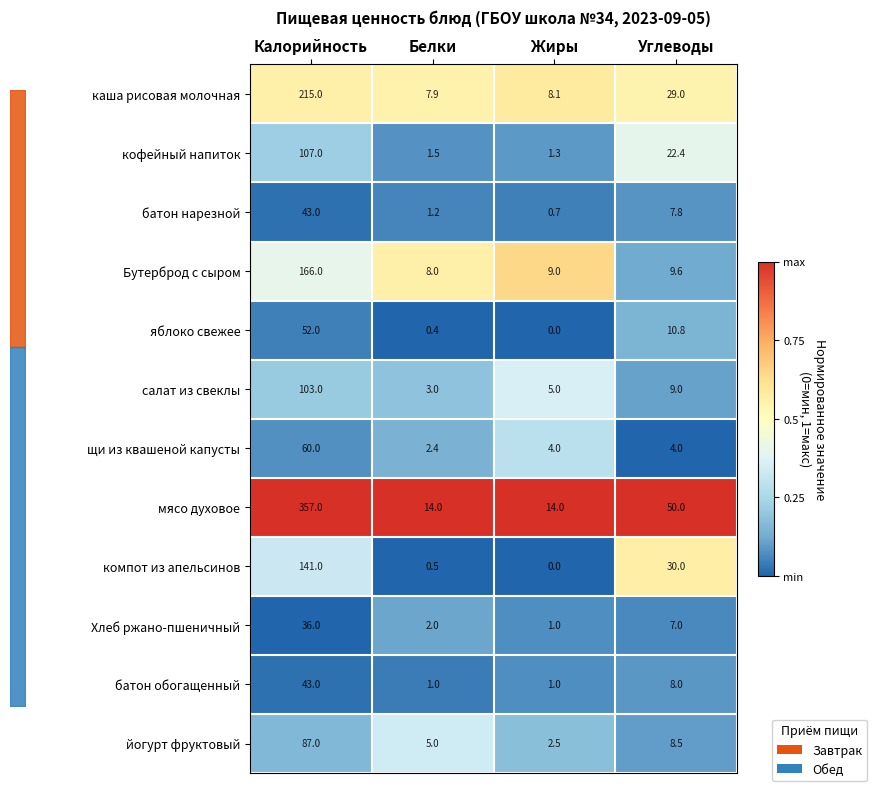

Reading left to right, extract all data points from this chart.

каша рисовая молочная: Калорийность=215.0	Белки=7.9	Жиры=8.1	Углеводы=29.0
кофейный напиток: Калорийность=107.0	Белки=1.5	Жиры=1.3	Углеводы=22.4
батон нарезной: Калорийность=43.0	Белки=1.2	Жиры=0.7	Углеводы=7.8
Бутерброд с сыром: Калорийность=166.0	Белки=8.0	Жиры=9.0	Углеводы=9.6
яблоко свежее: Калорийность=52.0	Белки=0.4	Жиры=0.0	Углеводы=10.8
салат из свеклы: Калорийность=103.0	Белки=3.0	Жиры=5.0	Углеводы=9.0
щи из квашеной капусты: Калорийность=60.0	Белки=2.4	Жиры=4.0	Углеводы=4.0
мясо духовое: Калорийность=357.0	Белки=14.0	Жиры=14.0	Углеводы=50.0
компот из апельсинов: Калорийность=141.0	Белки=0.5	Жиры=0.0	Углеводы=30.0
Хлеб ржано-пшеничный: Калорийность=36.0	Белки=2.0	Жиры=1.0	Углеводы=7.0
батон обогащенный: Калорийность=43.0	Белки=1.0	Жиры=1.0	Углеводы=8.0
йогурт фруктовый: Калорийность=87.0	Белки=5.0	Жиры=2.5	Углеводы=8.5